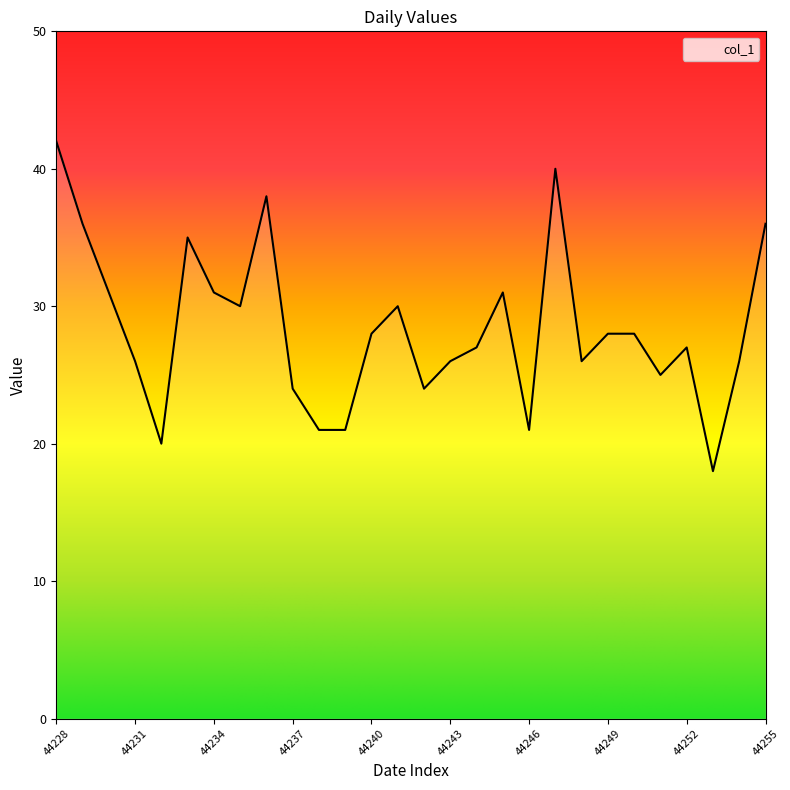

What is the difference between the maximum and minimum values?

24